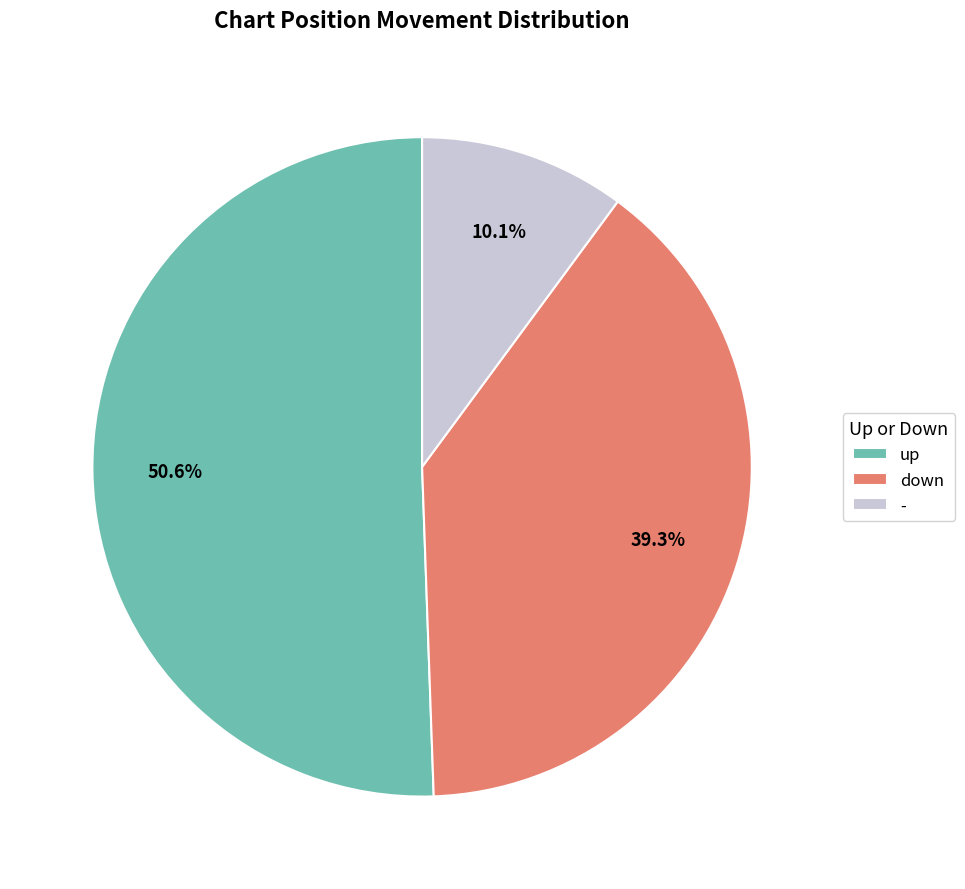

Is it true that up is 51% of the pie?

True